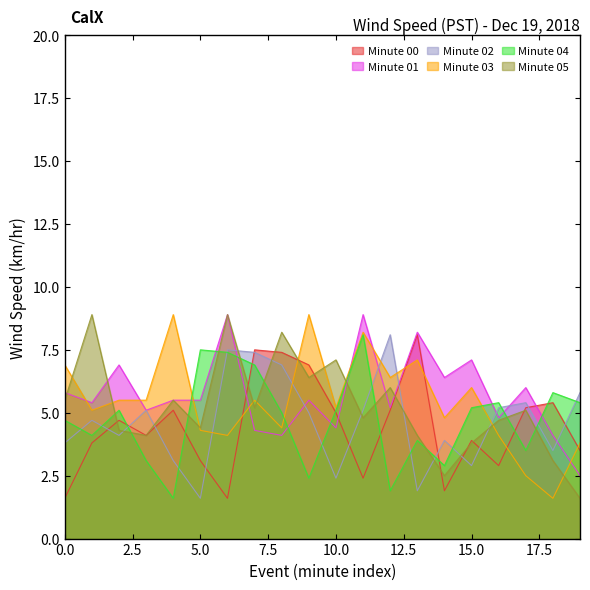

What is the value of the Minute 04 point at the 3rd from the left?

5.1